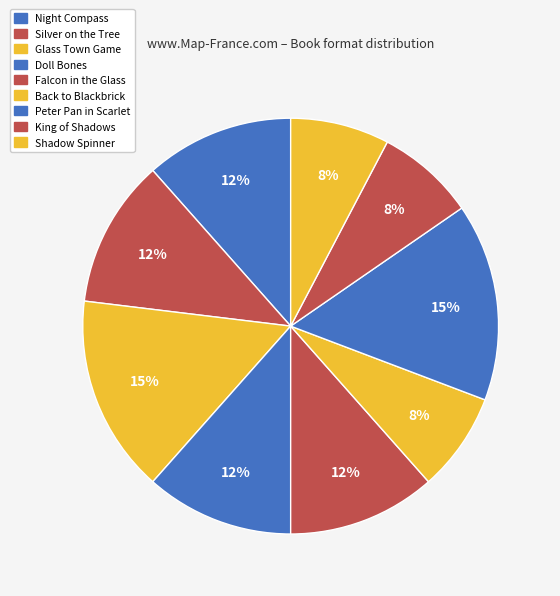

Count the number of slices in the pie.

9